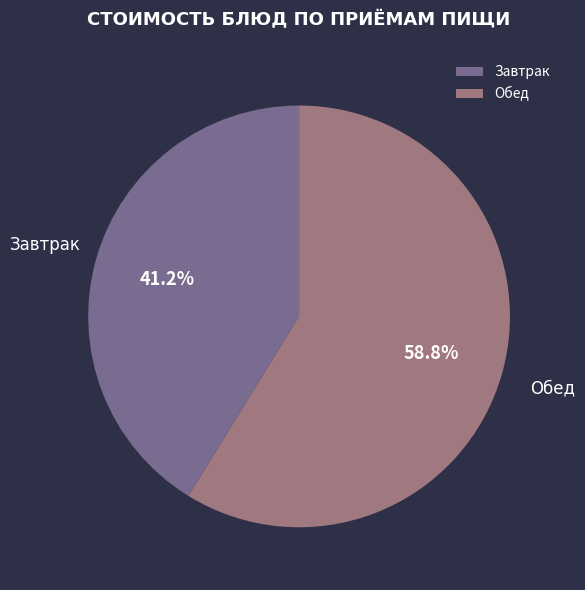

Count the number of slices in the pie.

2